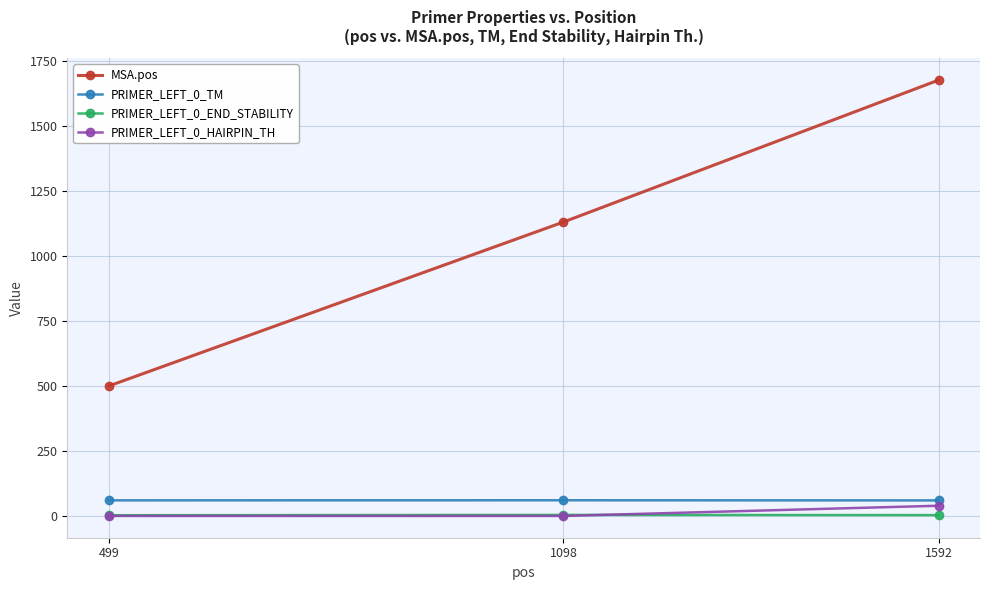

Where is MSA.pos nearest to the value 1088?

1098